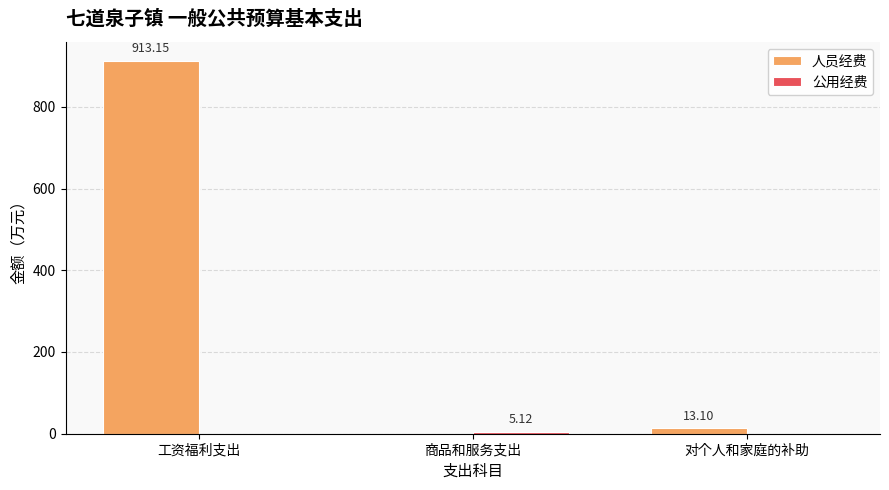

Which series changed the most between 工资福利支出 and 商品和服务支出?

人员经费